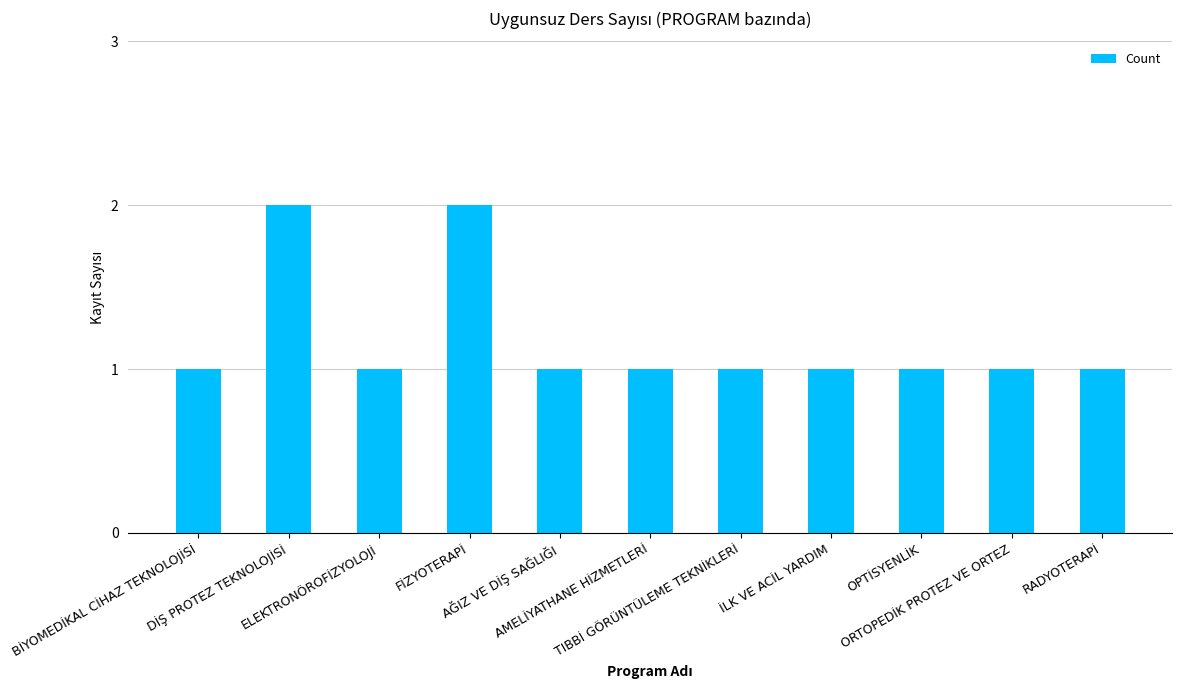

What is the average value?

1